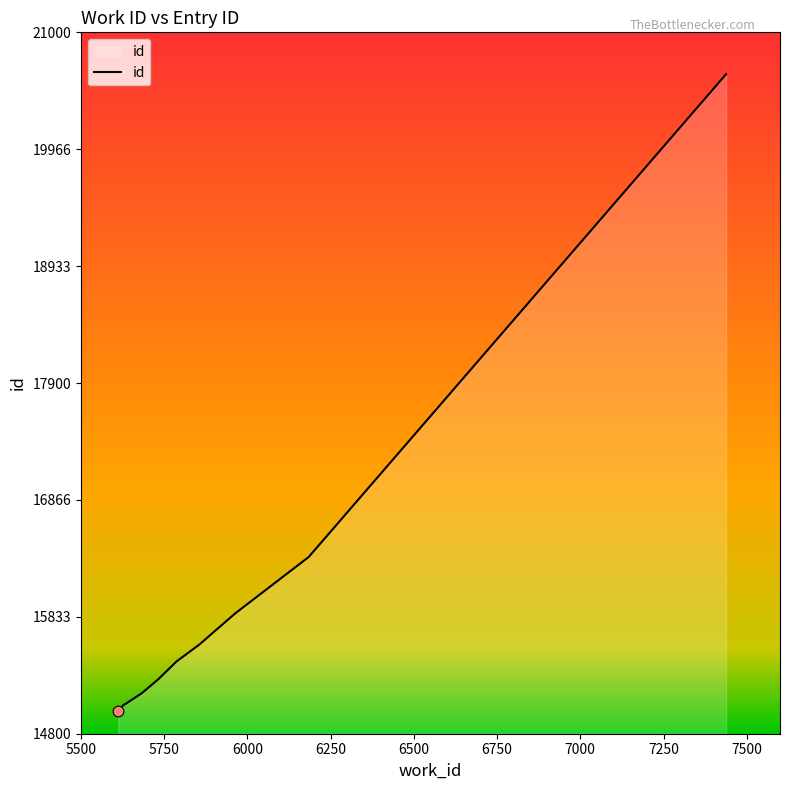

What is the smallest value displayed?

14997